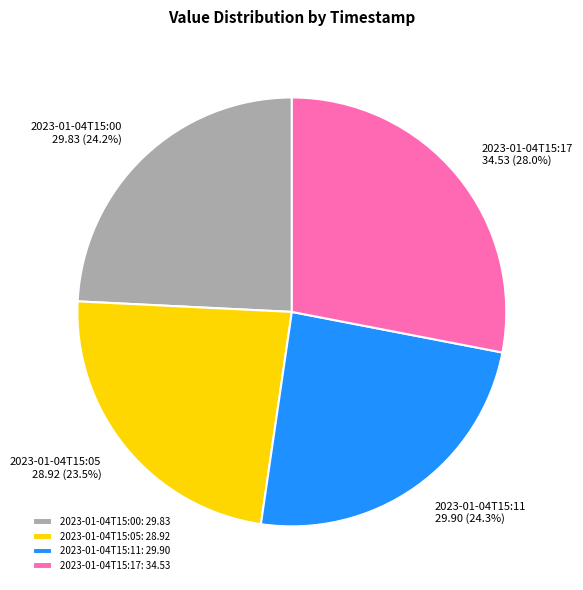

Is it true that 2023-01-04T15:11 is 35% of the pie?

False